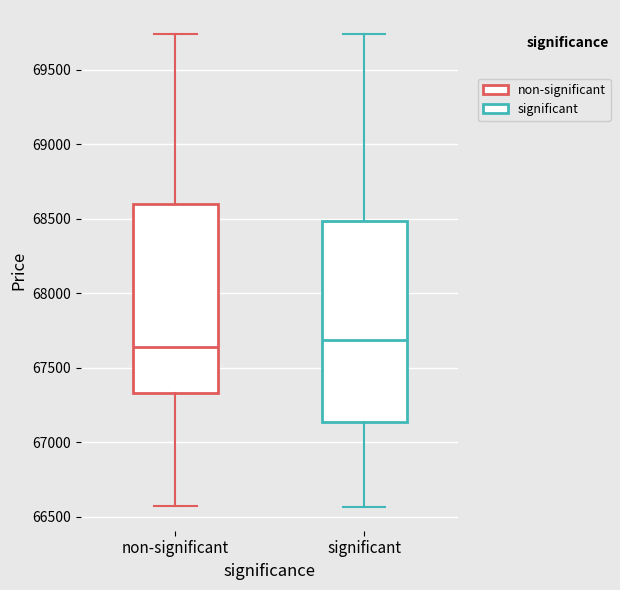

Reading left to right, read every box against the y-axis: the position of its median line, the range the box covers, and the ends of its whiskers. The values are not printed on the chart, so give them approximately, as read against the axis.

non-significant: median 67650, box 67350 to 68600, whiskers 66550 to 69750
significant: median 67700, box 67150 to 68500, whiskers 66550 to 69750